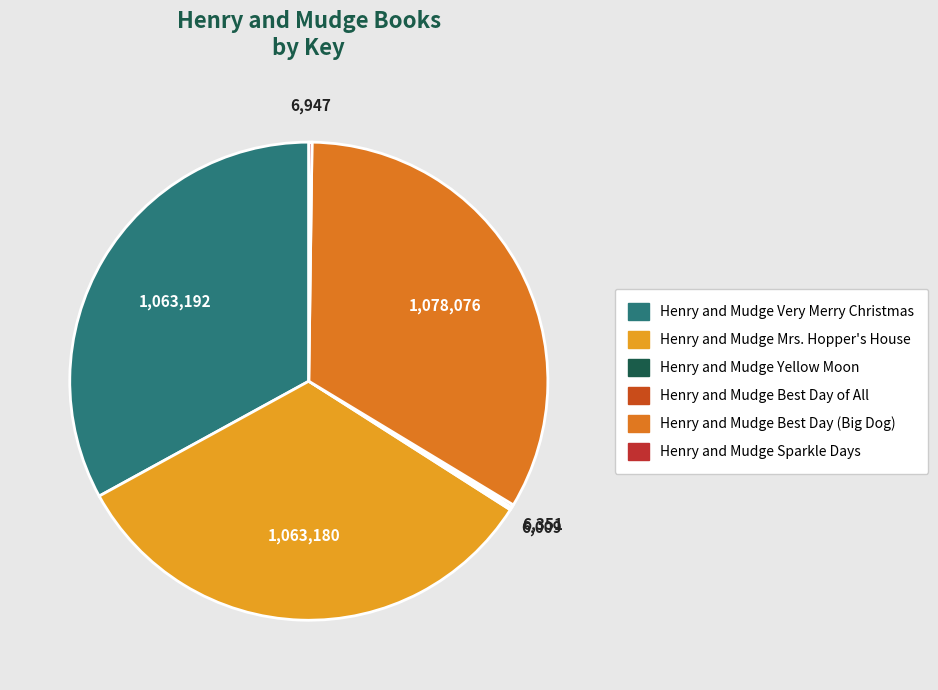

Count the number of slices in the pie.

6